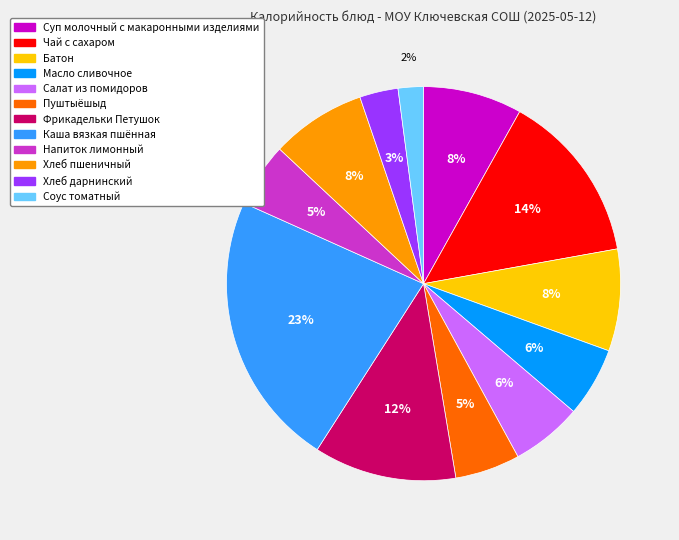

Which slice is the largest?

Каша вязкая пшённая